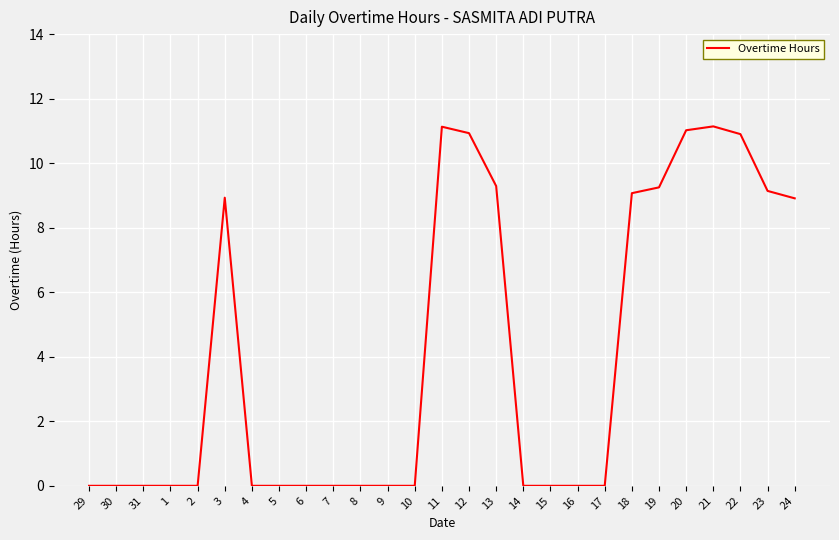

Between 19 and 15, which is larger?

19